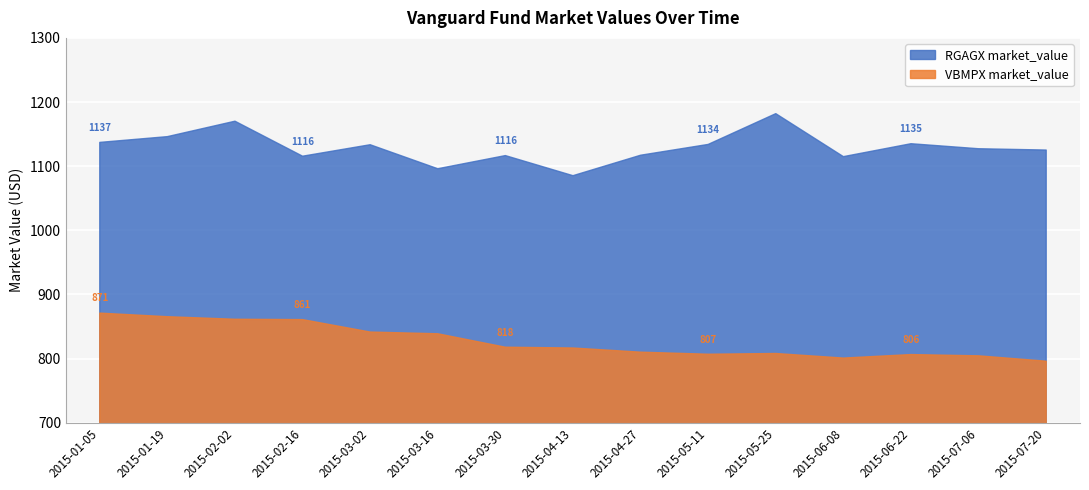

Reading left to right, what are all the values shown in this chart?

RGAGX market_value: 1137.0	1146.0	1170.1	1115.5	1133.4	1096.0	1116.5	1085.1	1117.0	1133.9	1181.9	1114.8	1135.0	1127.2	1125.1
VBMPX market_value: 870.8	865.2	861.2	860.7	841.3	838.6	817.6	816.4	809.9	806.7	807.8	800.7	806.2	804.2	795.8